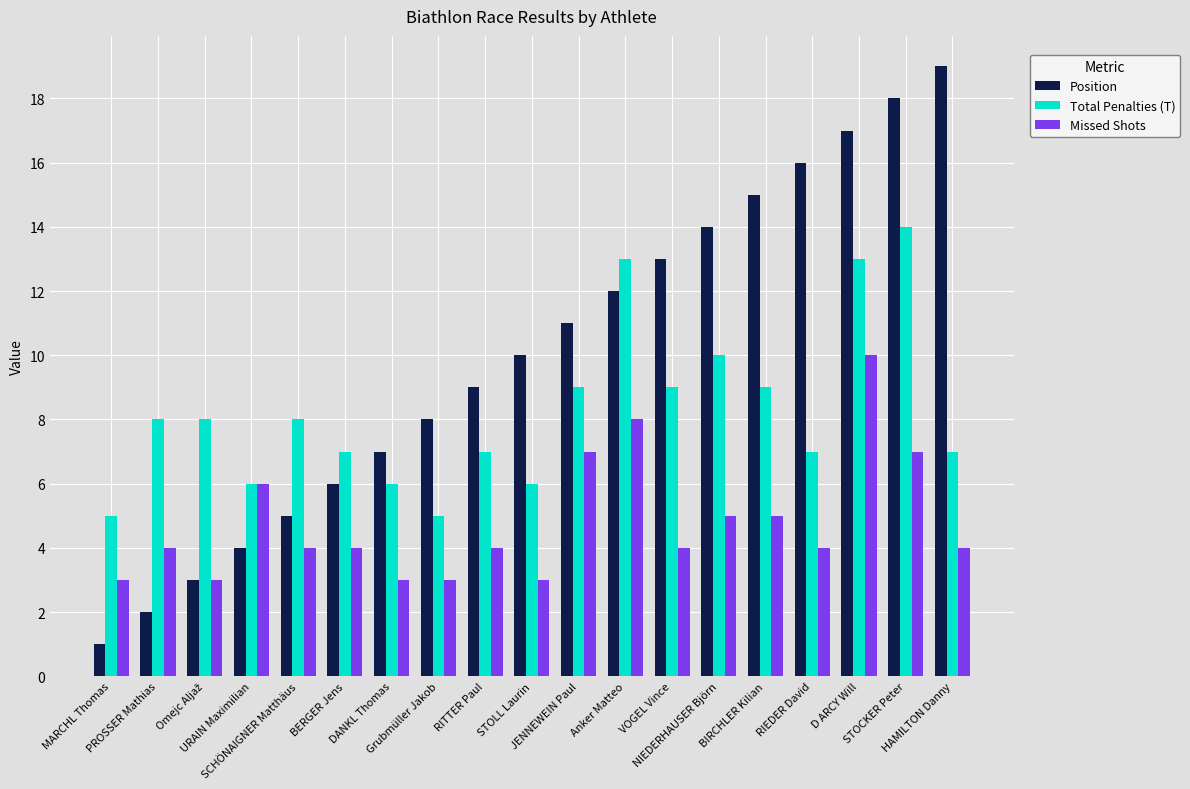

What is the maximum value for Total Penalties (T)?

14